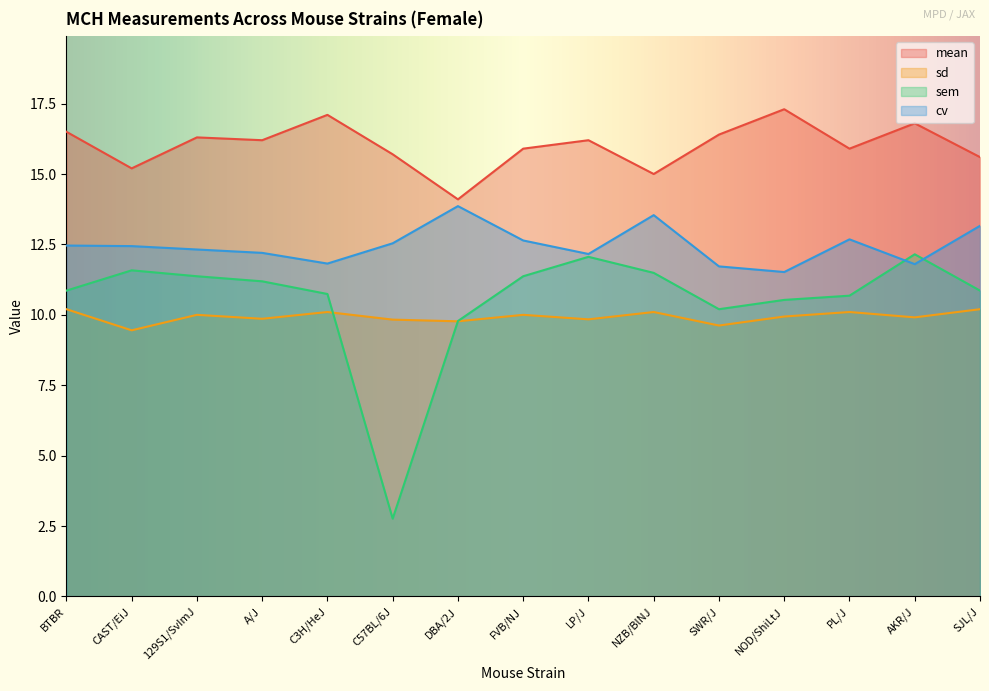

What is the maximum value shown in the chart?

17.3